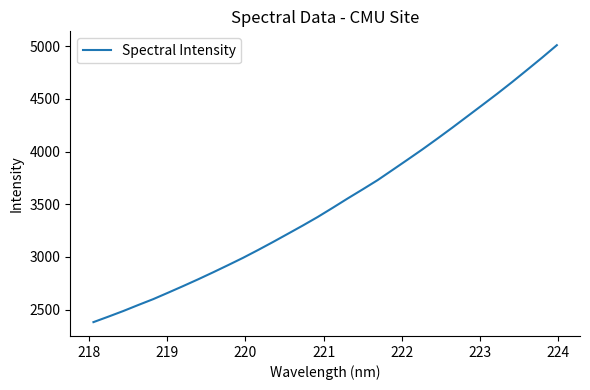

What is the maximum value shown in the chart?

5009.5